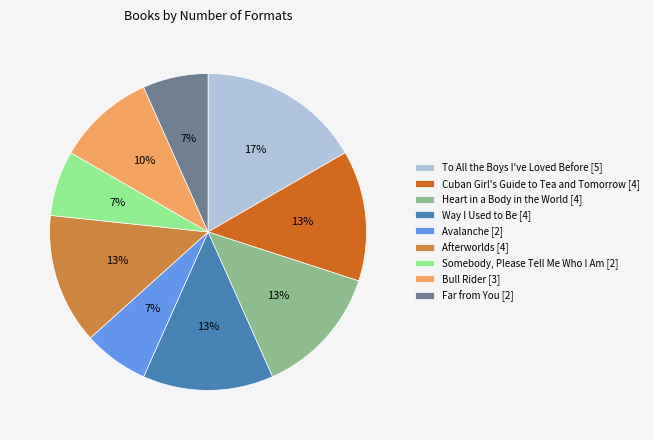

How many slices are in this pie chart?

9